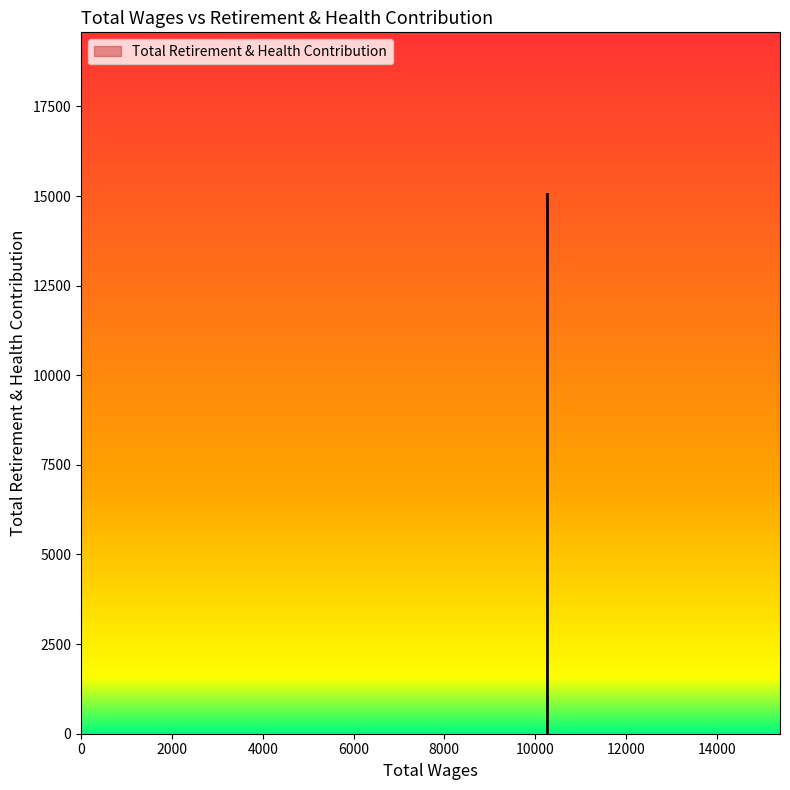

Rank the categories by value from lowest to highest.

10260.0, 10260.0, 10260.0, 10260.0, 10260.0